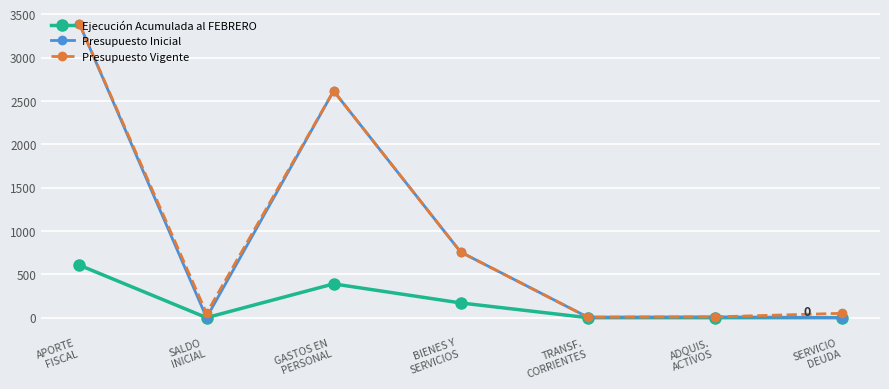

In Presupuesto Inicial, how many points are higher than both neighbors (excluding endpoints)?

2